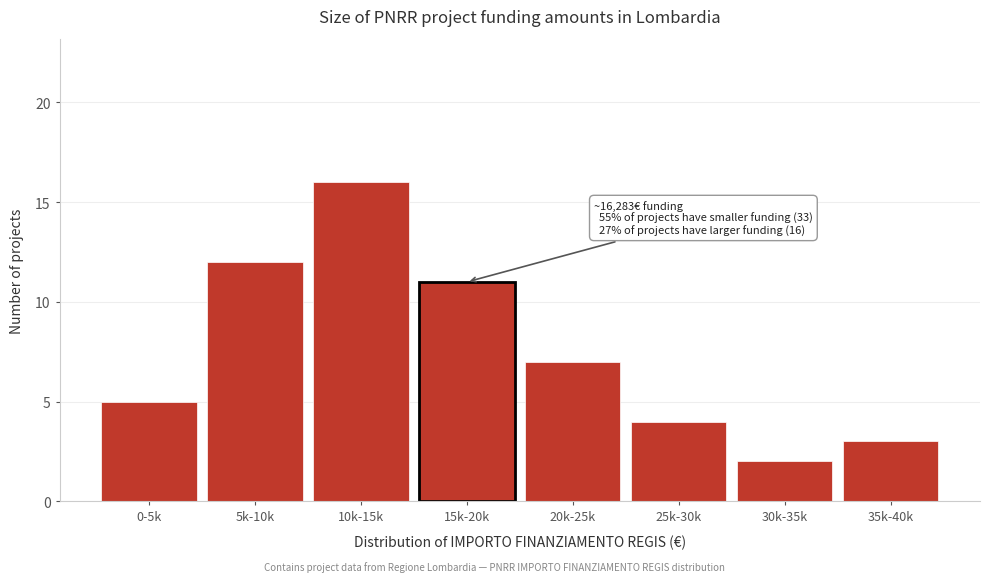

Reading left to right, extract all data points from this chart.

0-5k=5	5k-10k=12	10k-15k=16	15k-20k=11	20k-25k=7	25k-30k=4	30k-35k=2	35k-40k=3